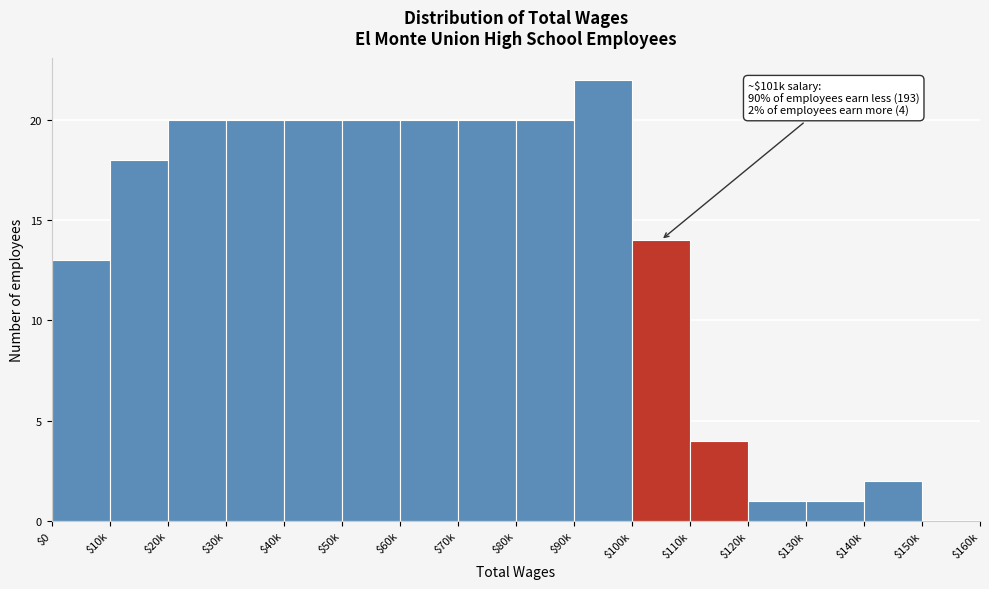

At which label is the value closest to 11?

$0